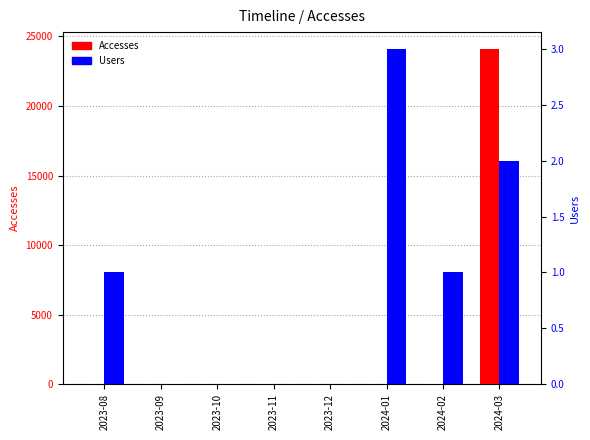

How many data points in Users are above 1?

2